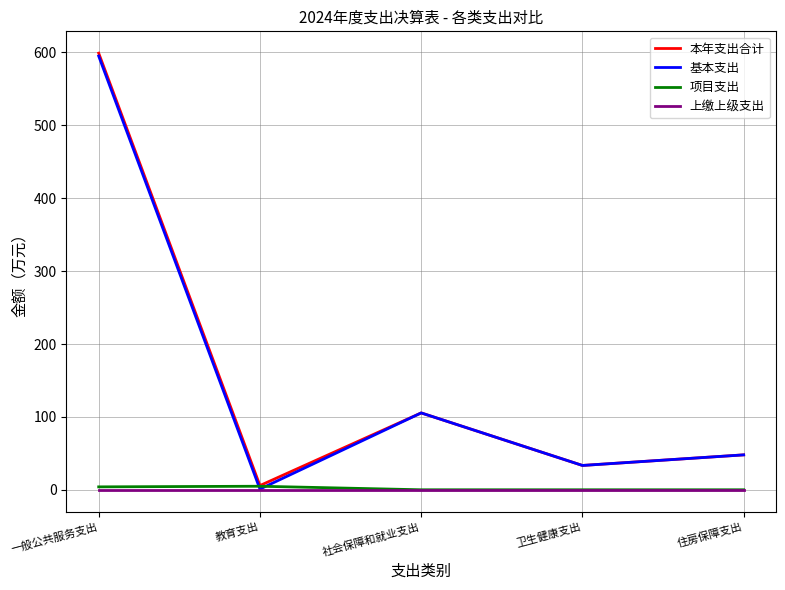

Rank the categories by 基本支出 value from lowest to highest.

教育支出, 卫生健康支出, 住房保障支出, 社会保障和就业支出, 一般公共服务支出